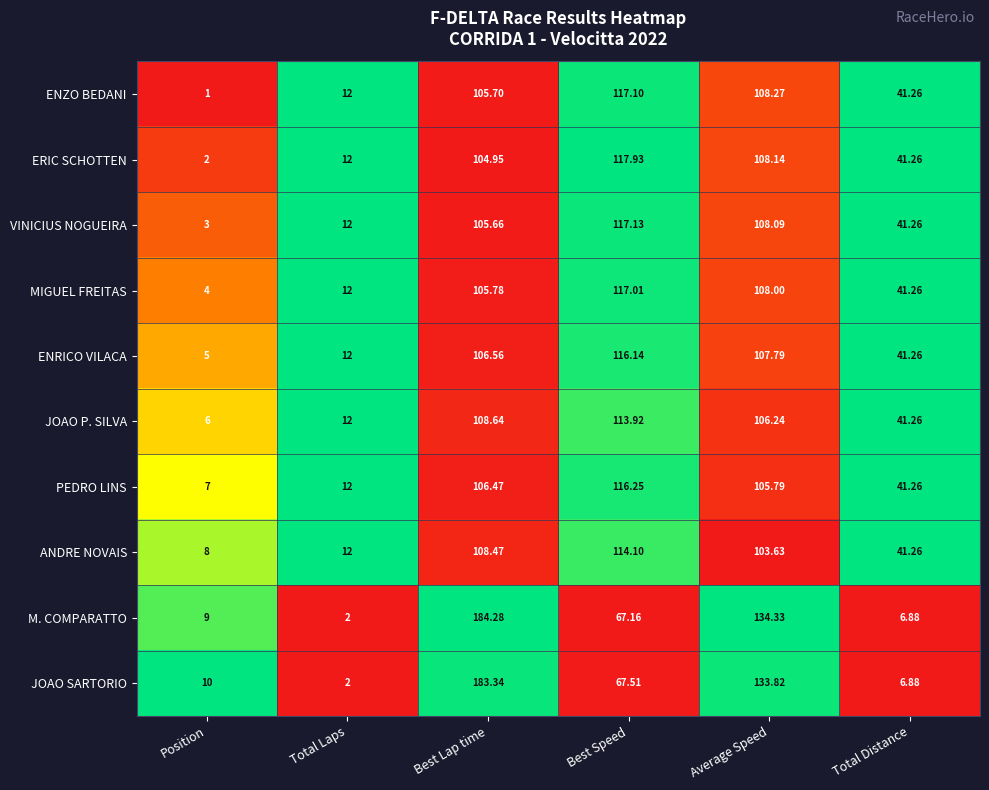

List the series in order of their peak value, lowest first.

JOAO P. SILVA, ANDRE NOVAIS, ENRICO VILACA, PEDRO LINS, MIGUEL FREITAS, ENZO BEDANI, VINICIUS NOGUEIRA, ERIC SCHOTTEN, JOAO SARTORIO, M. COMPARATTO